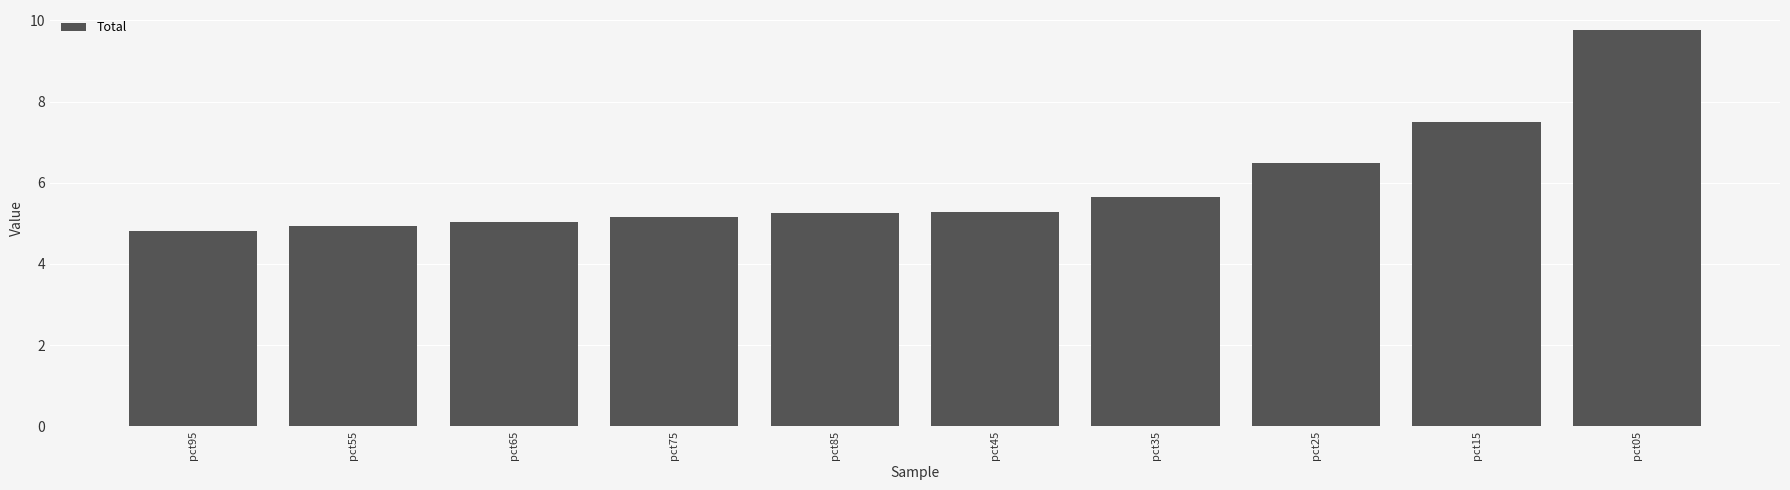

Count the number of categories in the chart.

10